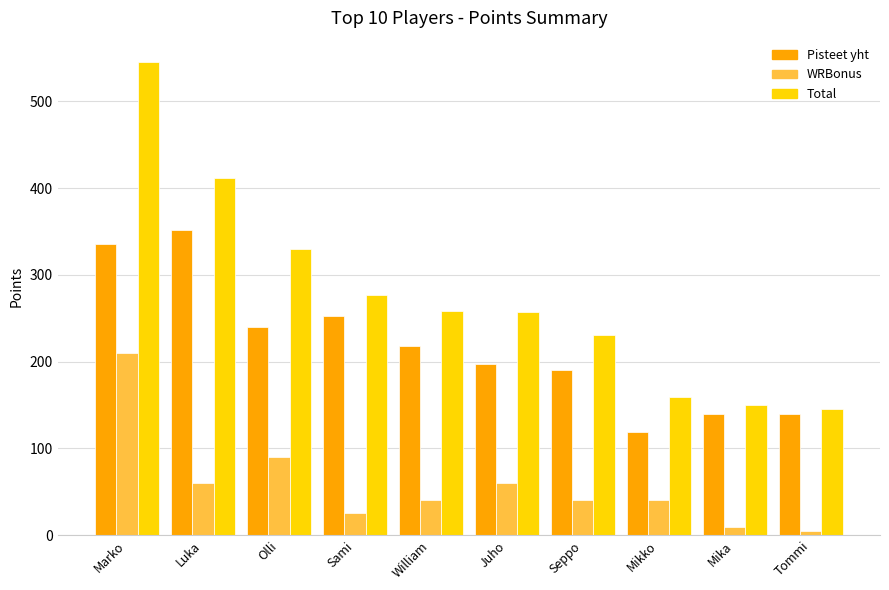

At how many categories does at least one series exceed 369?

2